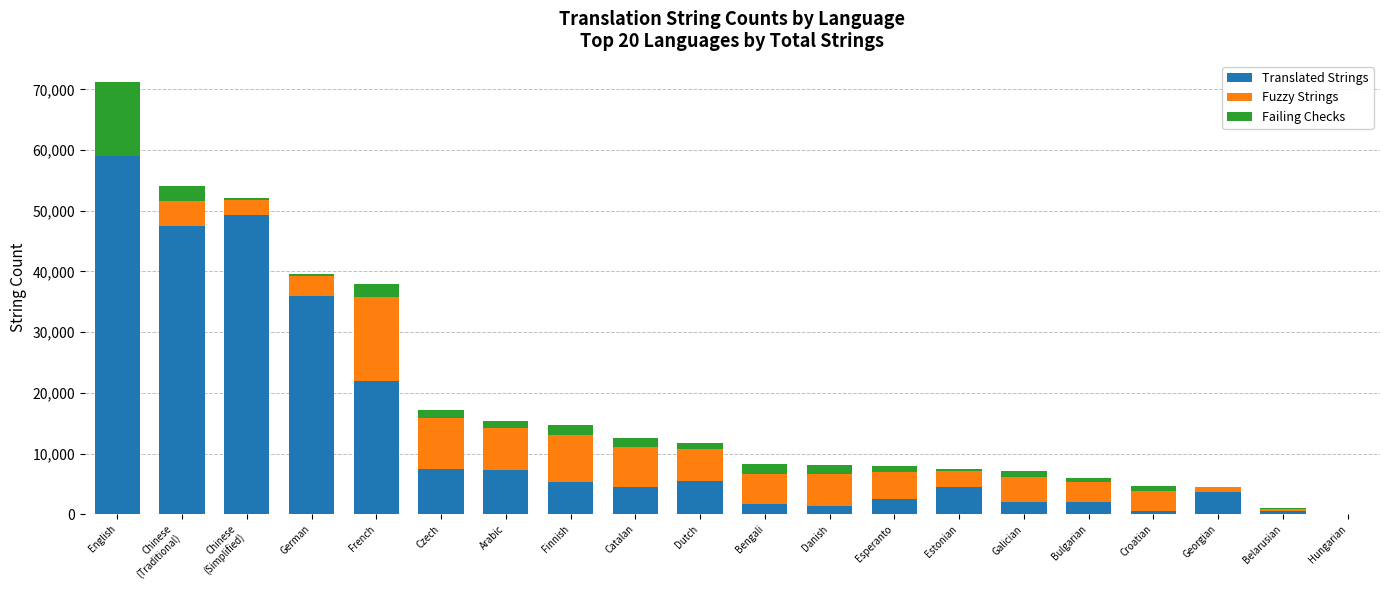

The value of Translated Strings at French is 9224. True or false?

False